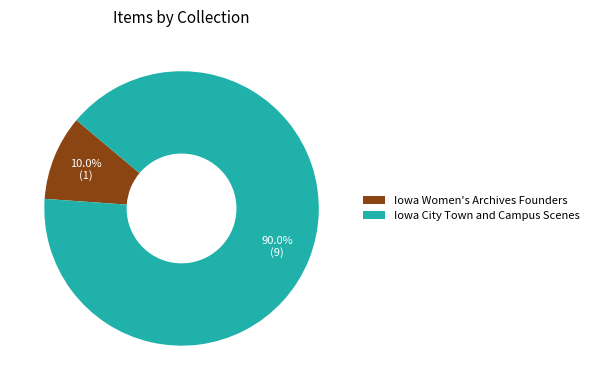

What is the ratio of the value at Iowa City Town and Campus Scenes to the value at Iowa Women's Archives Founders?

9.0